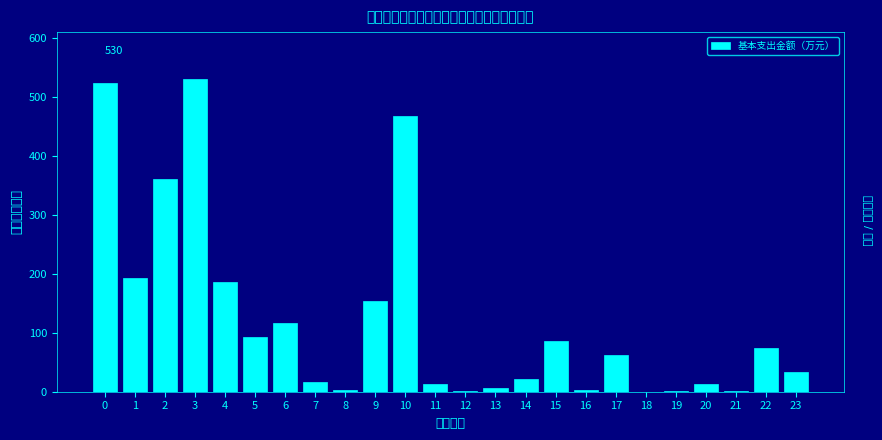

What is the maximum value shown in the chart?

530.0